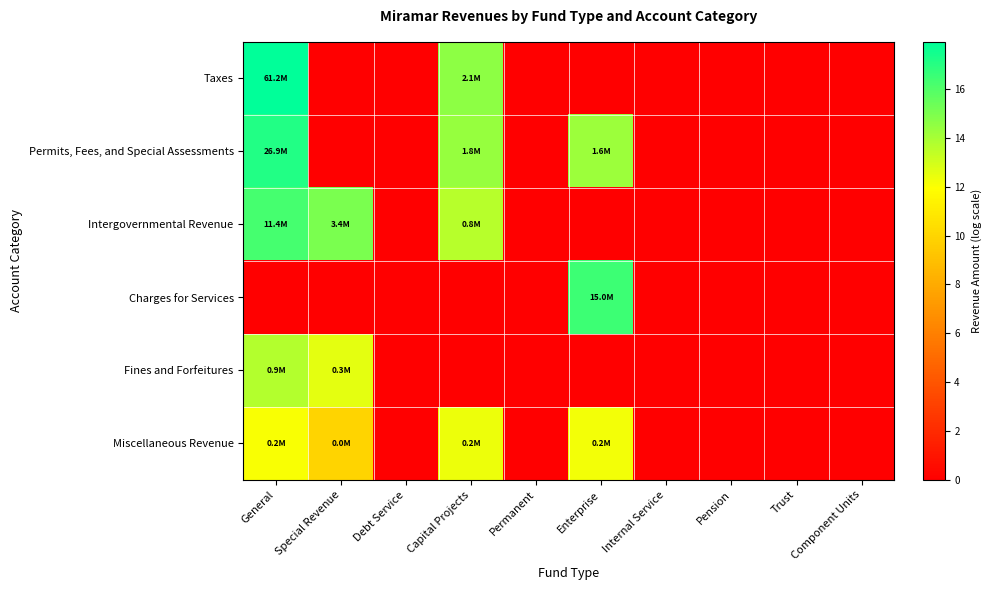

At which category is the sum across all series the highest?

General